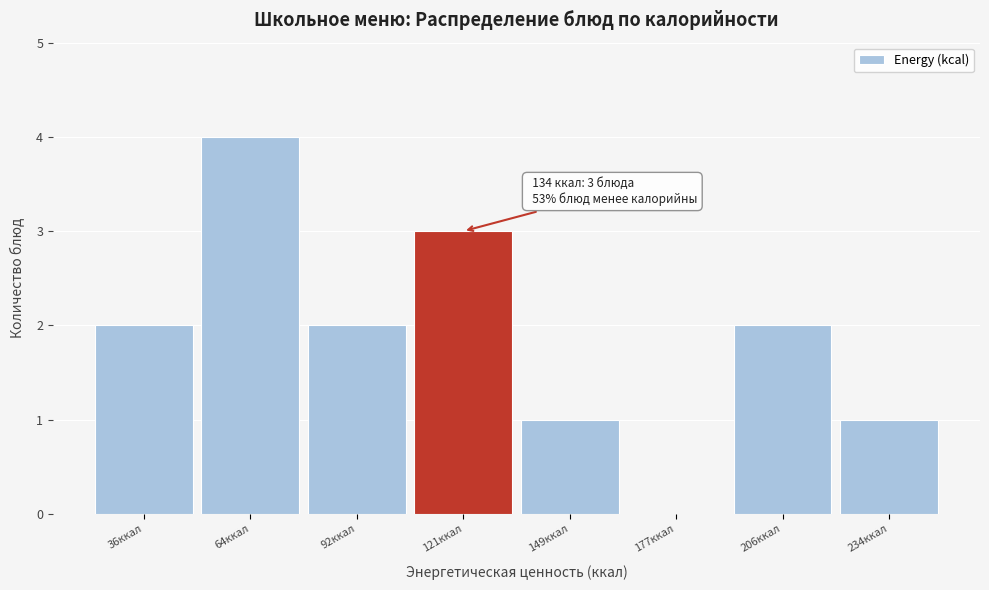

Reading left to right, extract all data points from this chart.

36ккал=2	64ккал=4	92ккал=2	121ккал=3	149ккал=1	177ккал=0	206ккал=2	234ккал=1